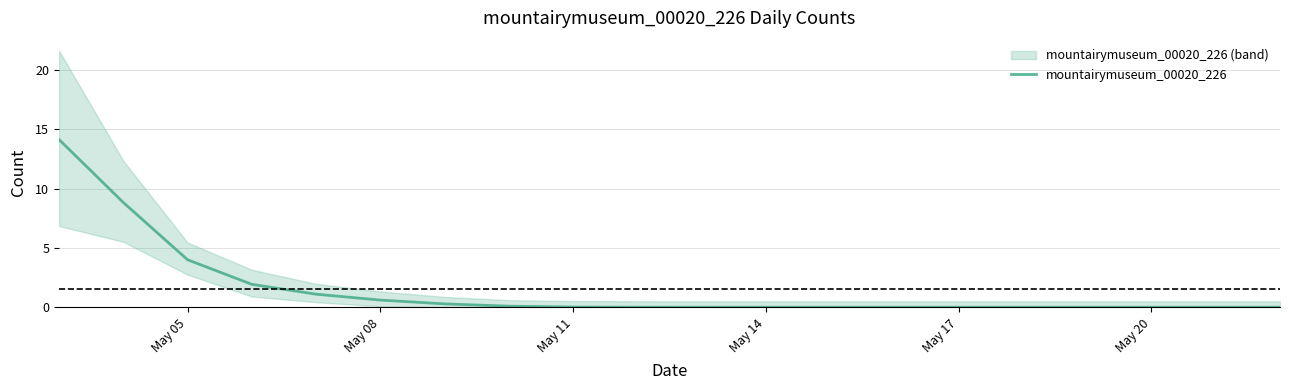

True or false: the data shows 0.1 at 7.

False